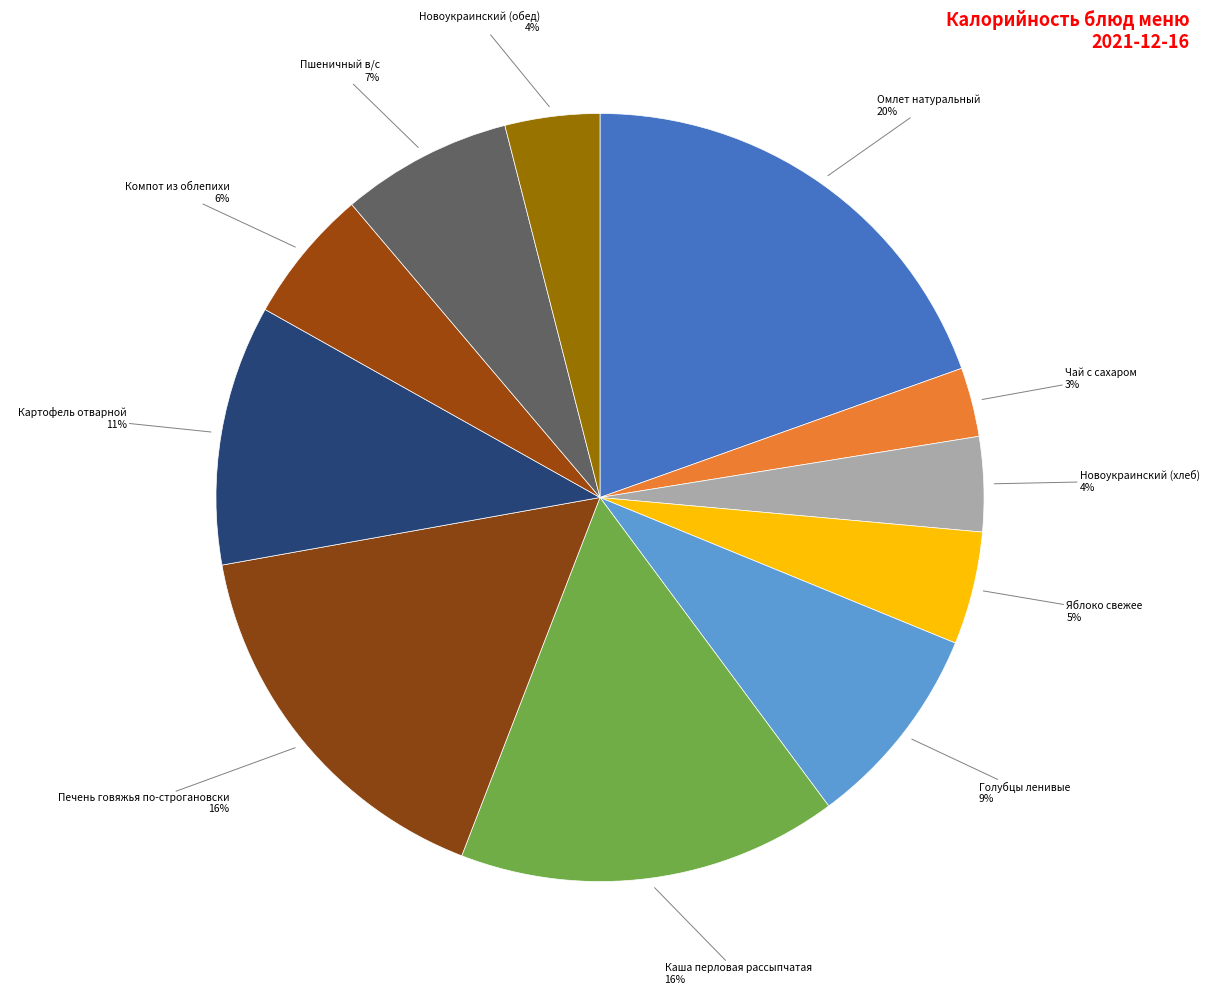

How many slices are in this pie chart?

11